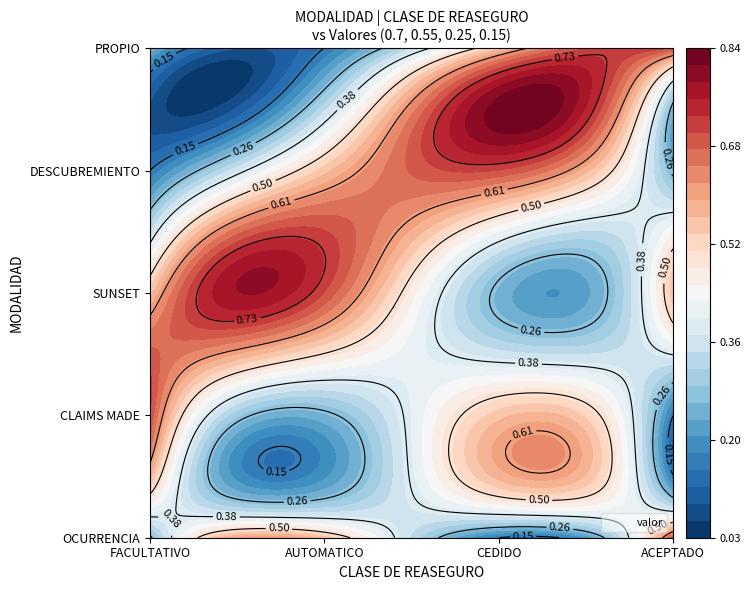

List the series in order of their peak value, lowest first.

OCURRENCIA, CLAIMS MADE, SUNSET, DESCUBREMIENTO, PROPIO